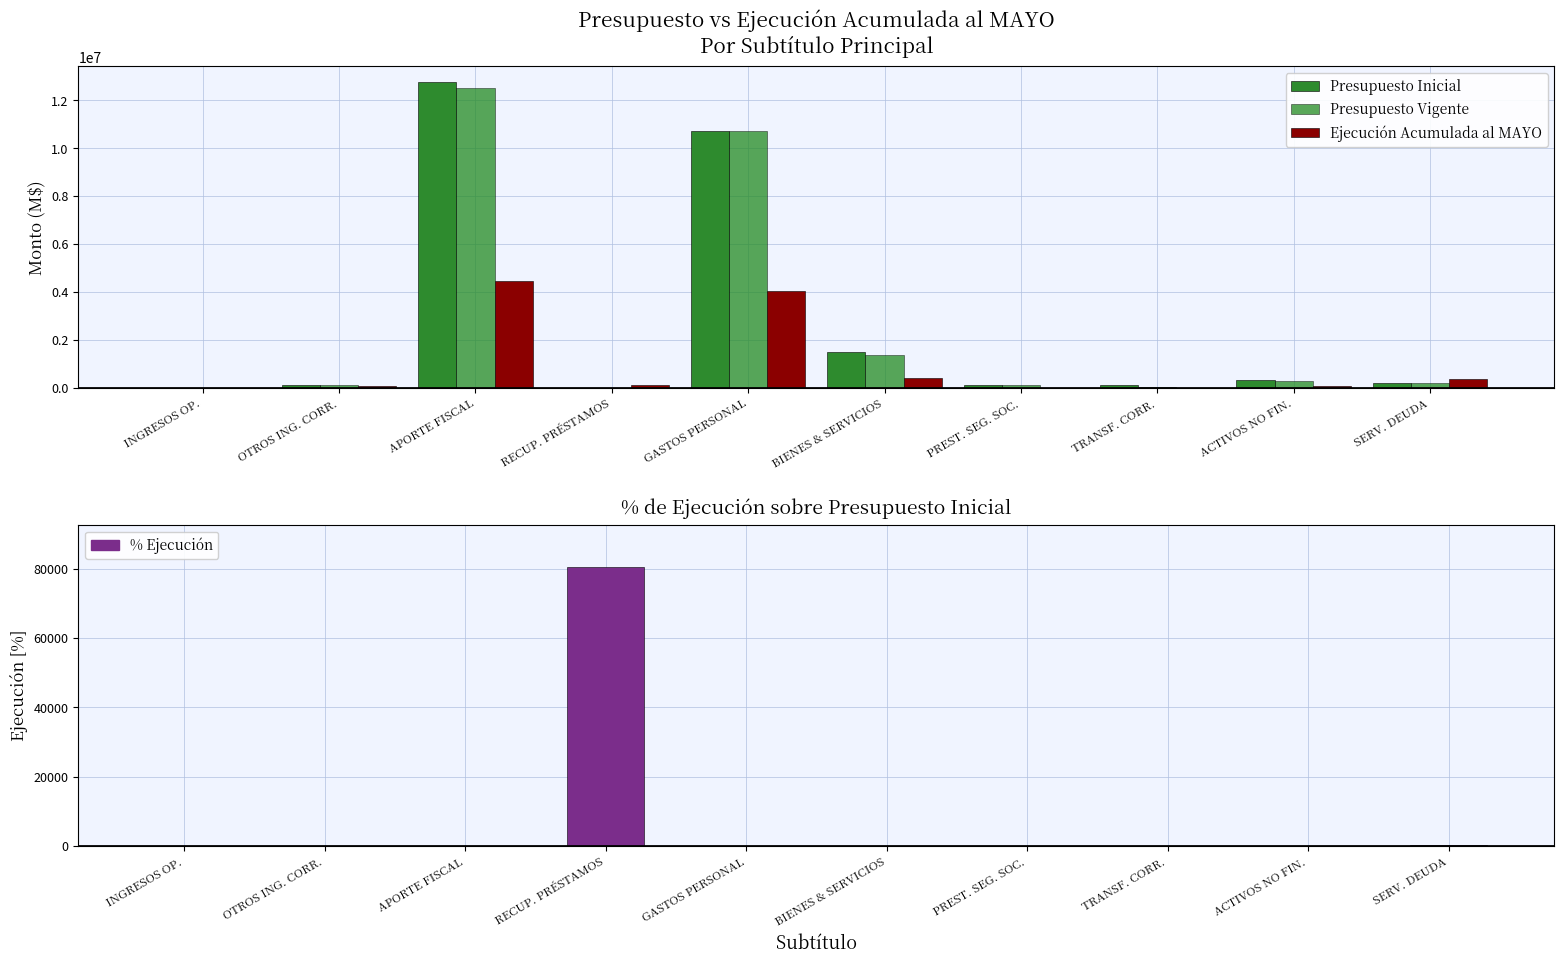

Between PREST. SEG. SOC. and SERV. DEUDA, which is larger?

SERV. DEUDA